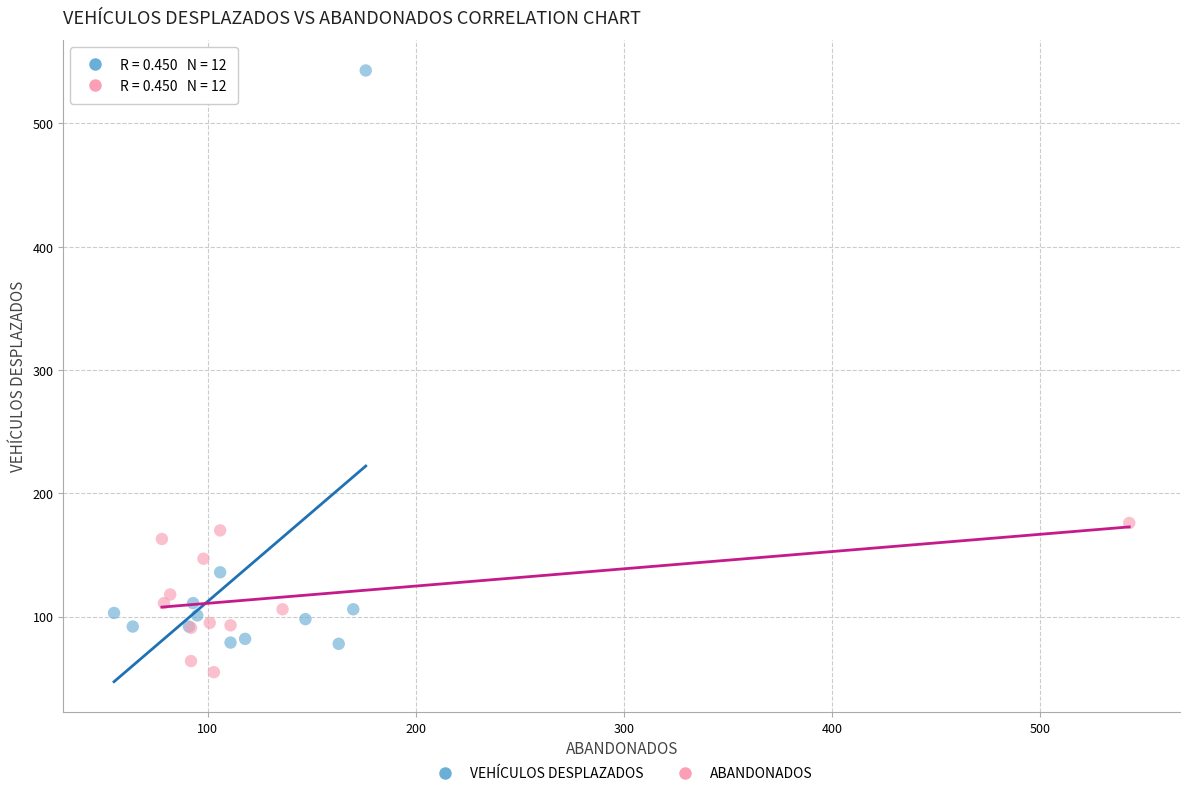

Which series has the widest spread of Y values?

VEHÍCULOS DESPLAZADOS